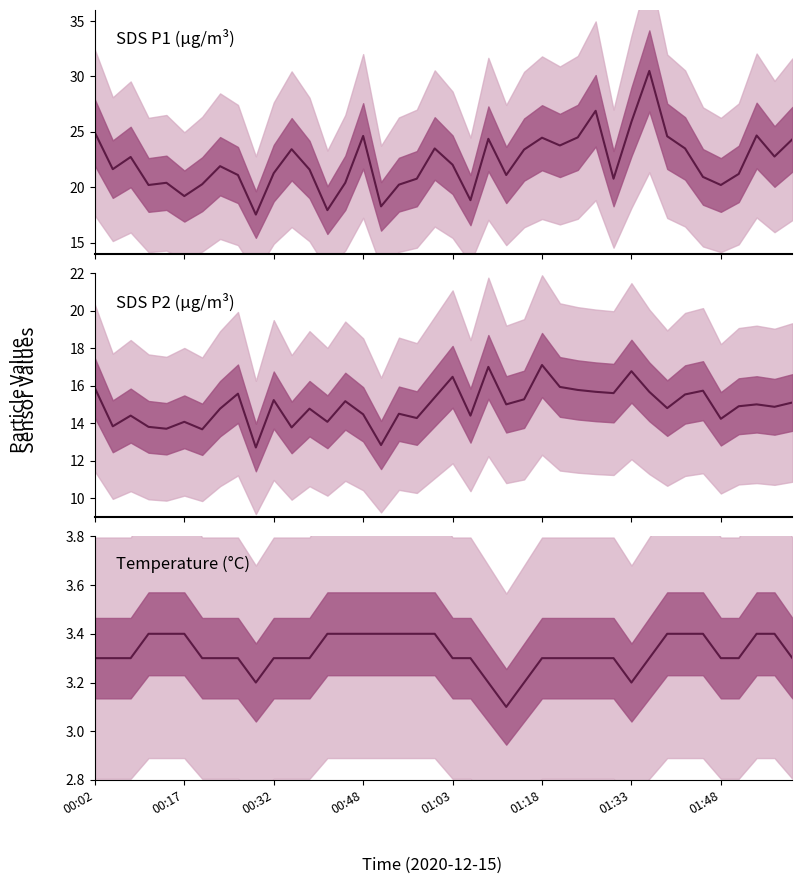

Reading left to right, extract all data points from this chart.

SDS_P1: 24.9	21.6	22.7	20.2	20.4	19.2	20.3	21.9	21.1	17.5	21.3	23.4	21.6	17.9	20.4	24.6	18.3	20.2	20.8	23.5	22.0	18.8	24.4	21.1	23.4	24.5	23.8	24.5	26.9	20.8	25.9	30.5	24.6	23.5	20.9	20.2	21.2	24.7	22.8	24.3
SDS_P2: 15.9	13.8	14.4	13.8	13.7	14.1	13.7	14.8	15.6	12.7	15.2	13.8	14.8	14.1	15.2	14.5	12.8	14.5	14.3	15.4	16.5	14.4	17.0	15.0	15.3	17.1	15.9	15.8	15.7	15.6	16.8	15.7	14.8	15.5	15.7	14.2	14.9	15.0	14.9	15.1
Temp: 3.3	3.3	3.3	3.4	3.4	3.4	3.3	3.3	3.3	3.2	3.3	3.3	3.3	3.4	3.4	3.4	3.4	3.4	3.4	3.4	3.3	3.3	3.2	3.1	3.2	3.3	3.3	3.3	3.3	3.3	3.2	3.3	3.4	3.4	3.4	3.3	3.3	3.4	3.4	3.3